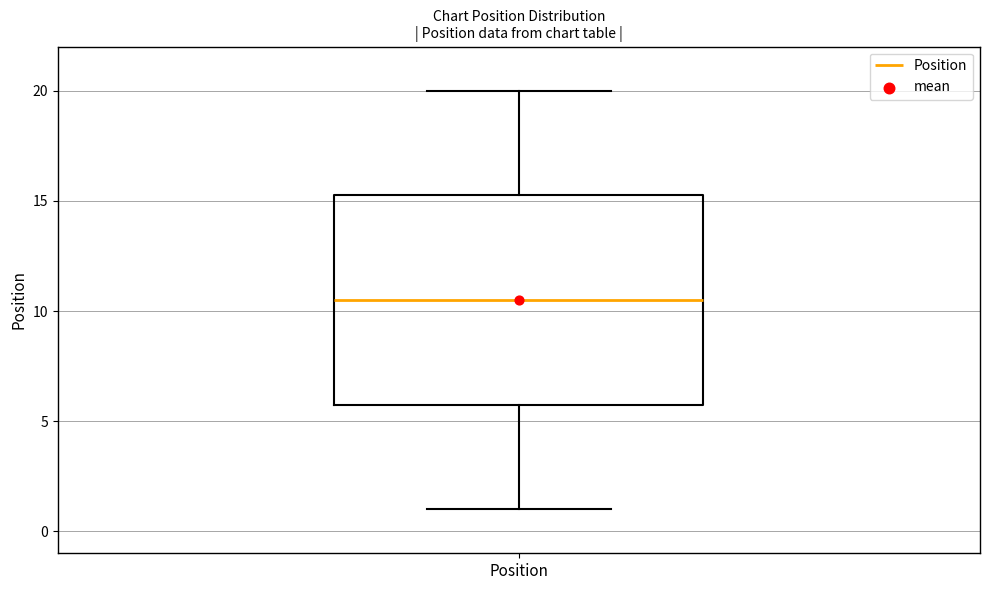

Where is the lower edge of the box for Position on the y-axis? The values are not printed on the chart, so give them approximately, as read against the axis.

6.0